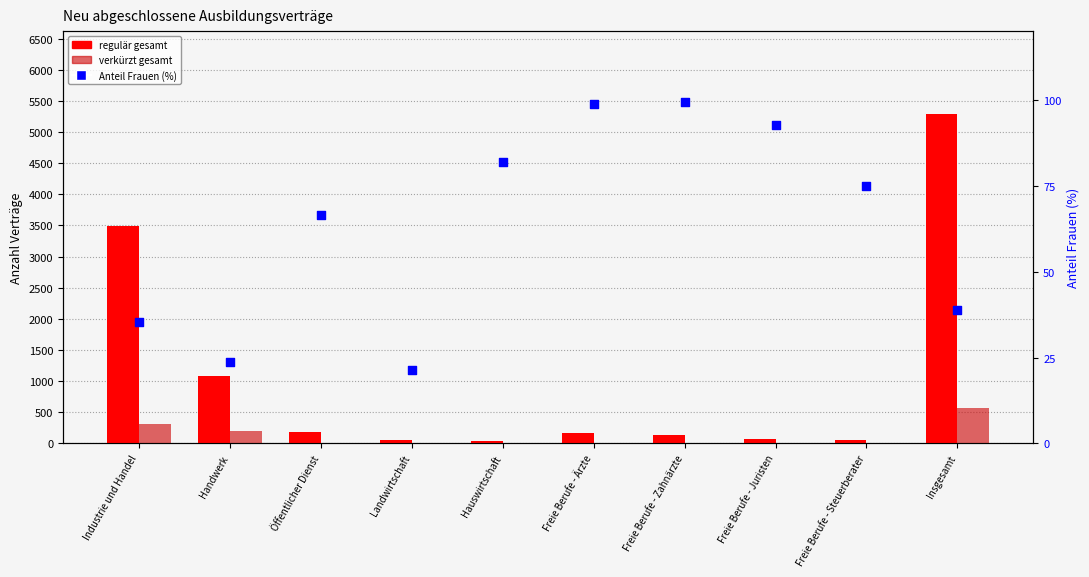

What are all the series names shown in the legend?

regulär gesamt, verkürzt gesamt, Anteil Frauen (%)